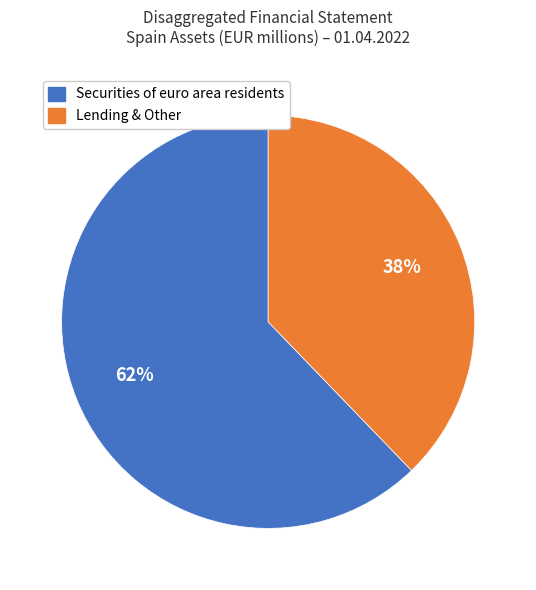

Is there any slice that represents more than half of the pie?

Yes